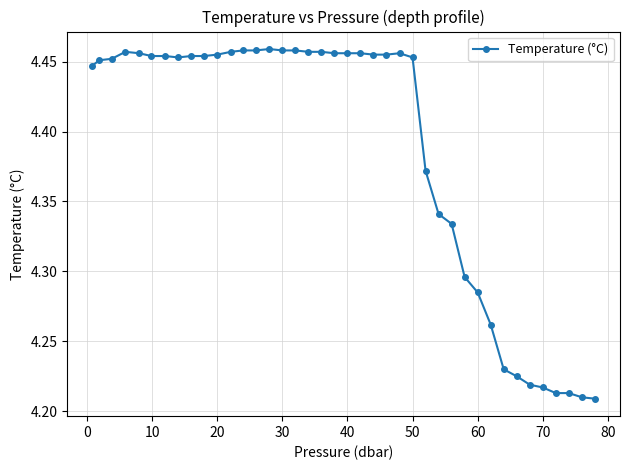

True or false: the data has more than 0 interior local peaks.

True